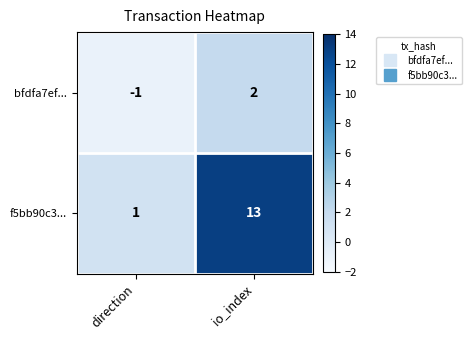

List the series in order of their peak value, lowest first.

bfdfa7ef..., f5bb90c3...